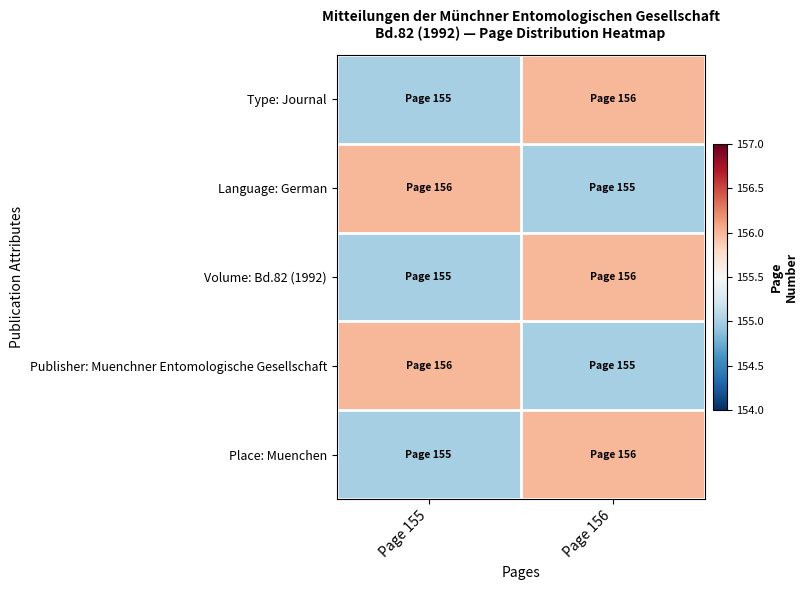

Which series has the largest range (max minus min)?

Type: Journal